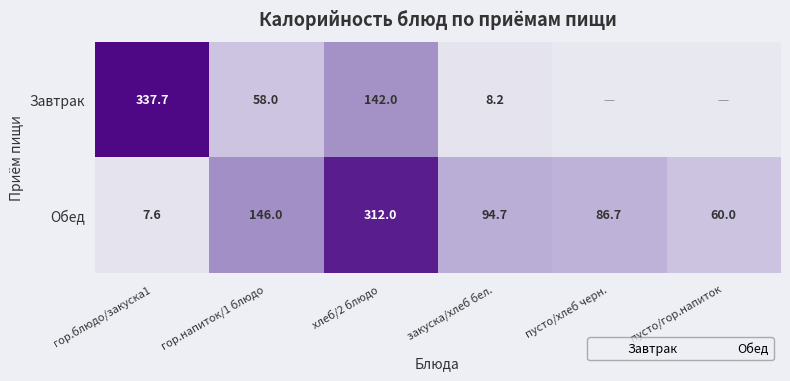

Where is Завтрак nearest to the value 0?

гор.блюдо/закуска1